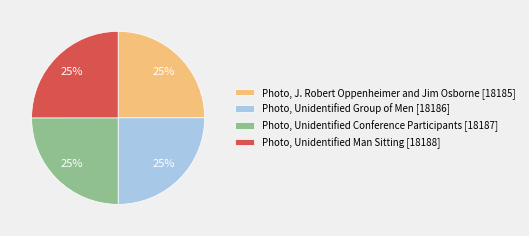

Count the number of slices in the pie.

4